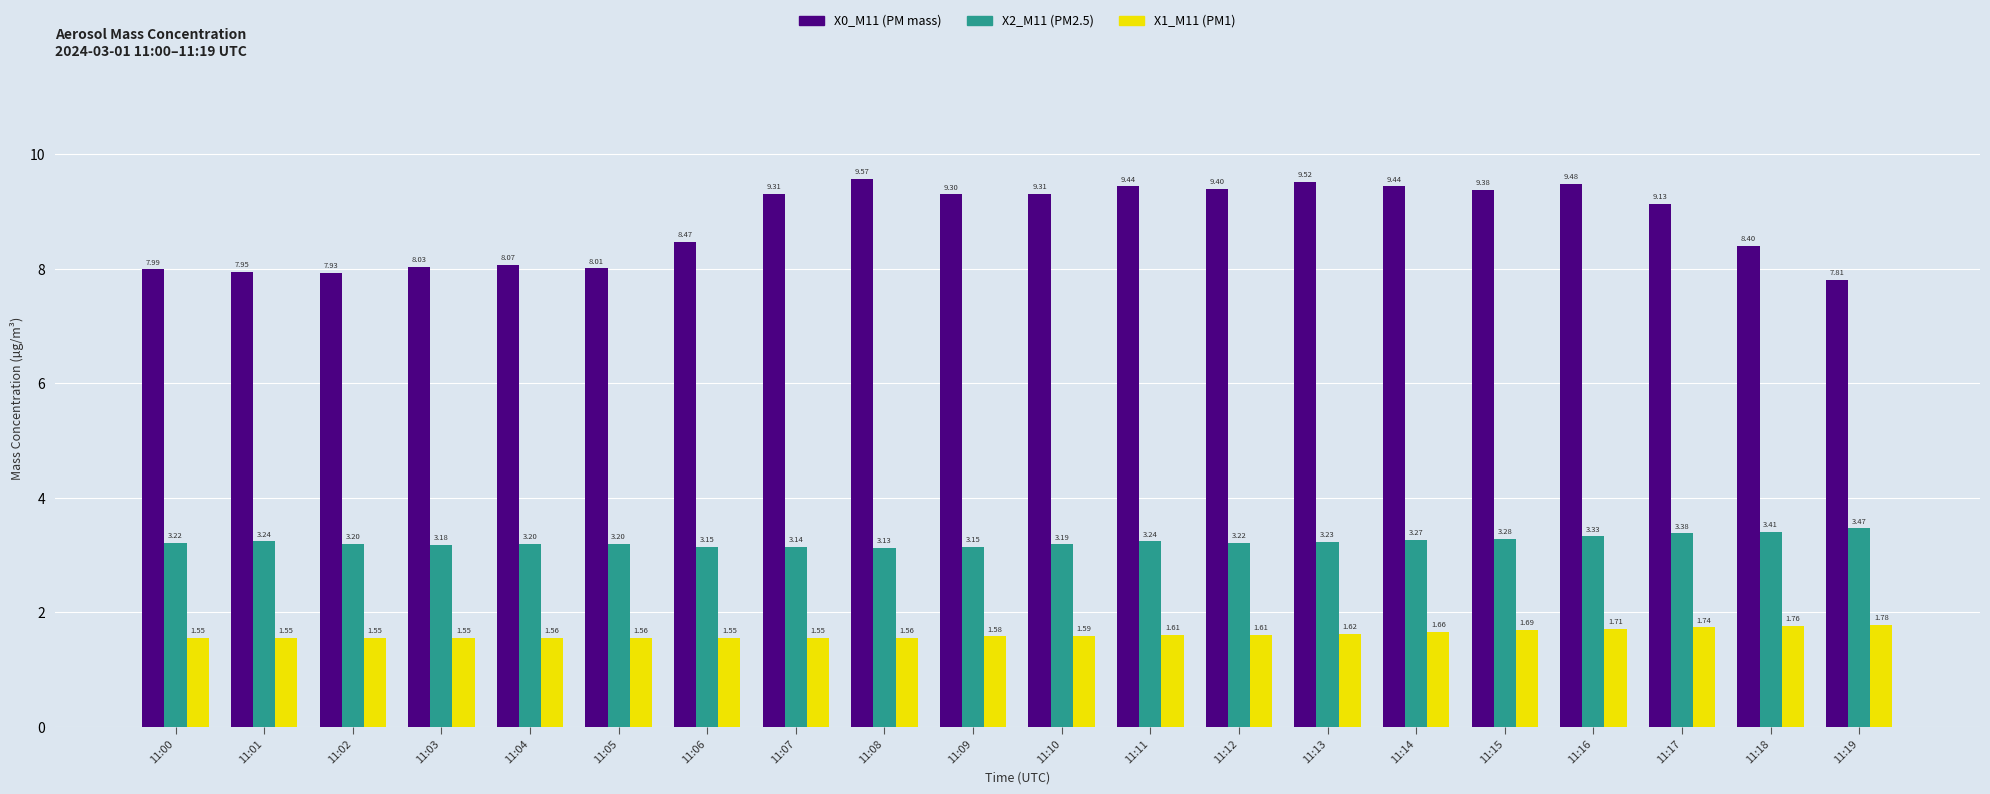

What is the sum of the X2_M11 (PM2.5) values at 11:15 and 11:01?

6.5